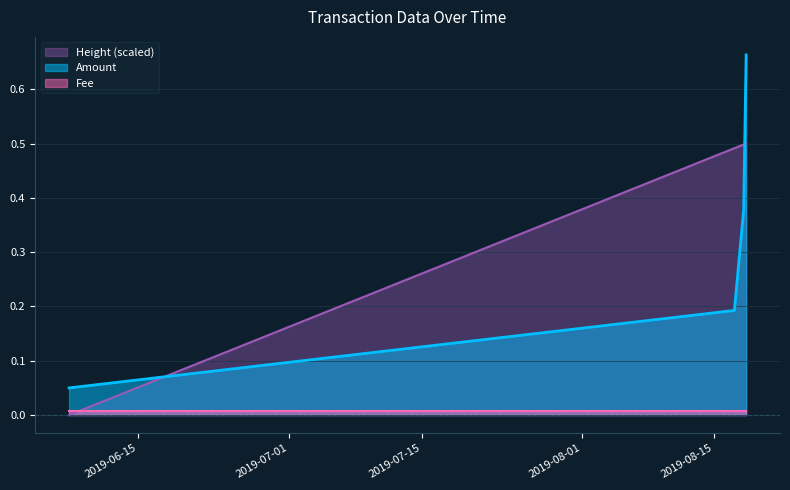

How many series are shown in this chart?

3